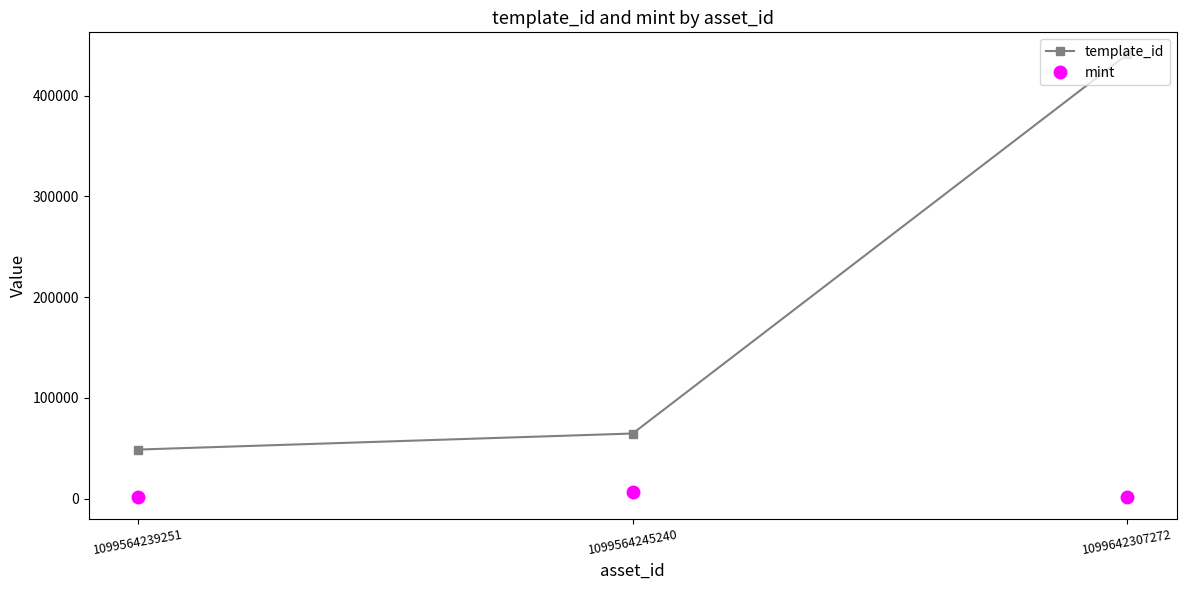

What is the minimum value for template_id?

48730